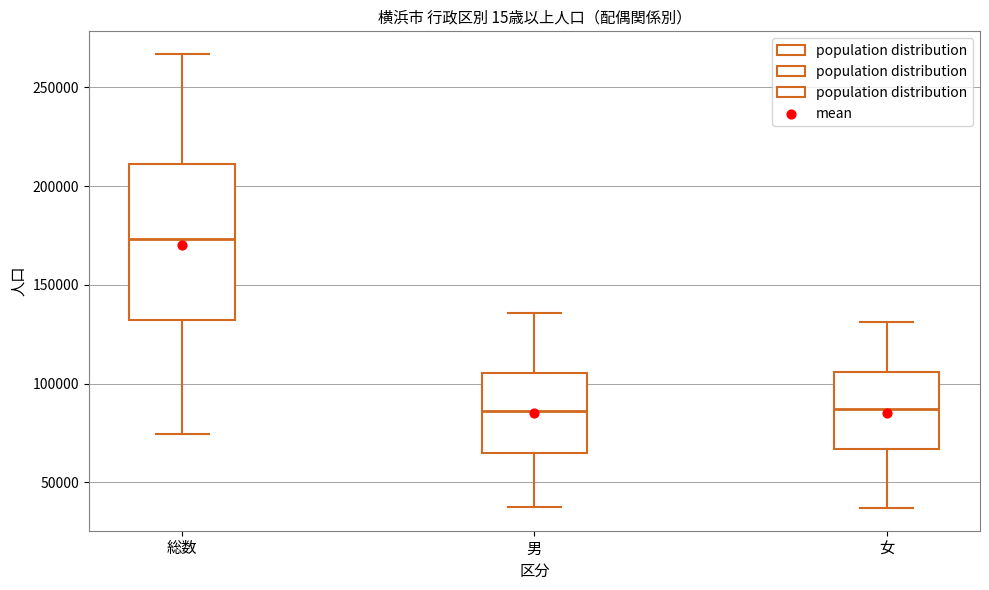

Where is the upper edge of the box for 総数 on the y-axis? The values are not printed on the chart, so give them approximately, as read against the axis.

210000